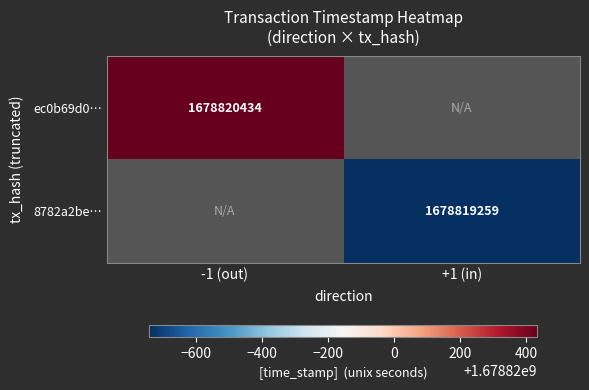

Is the value of ec0b69d09f3ad6221448a3266f83026fc1b4569 at 0 greater than the value of 8782a2be344d57cae6097b37af0c390e7cbf398 at 0?

No